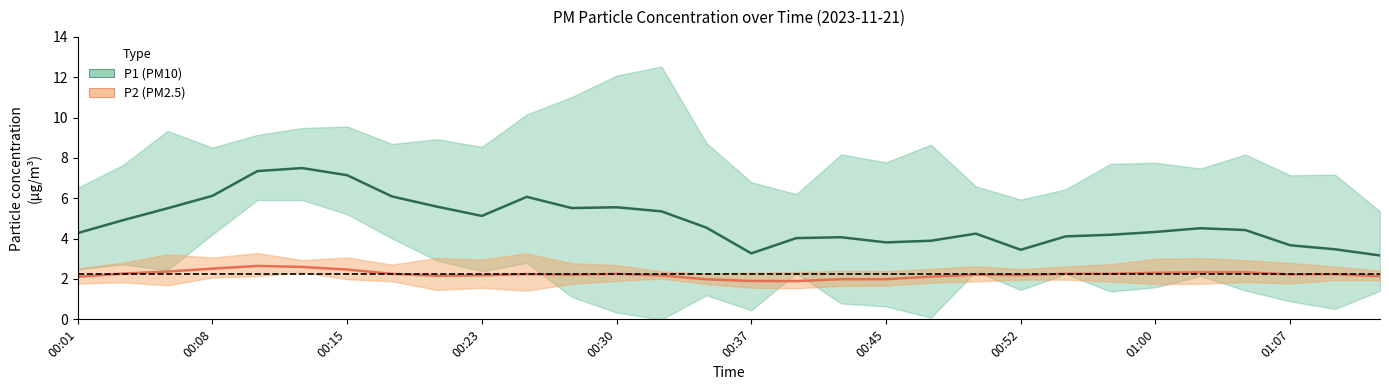

What is the label of the 5th point from the right?

01:02